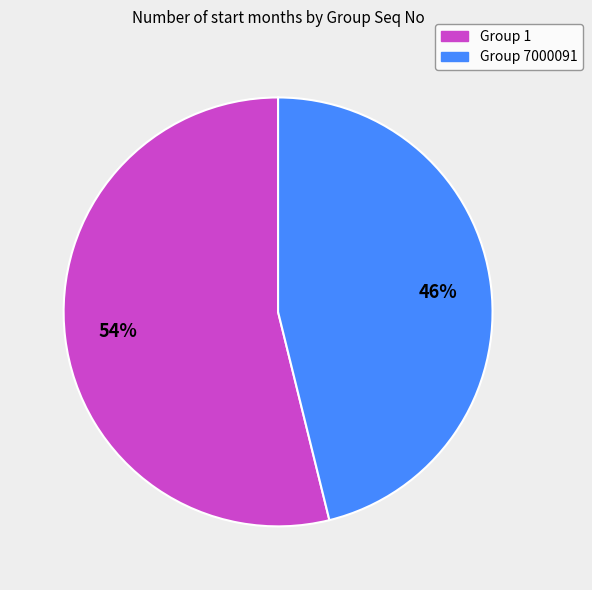

Does any single category account for the majority?

Yes